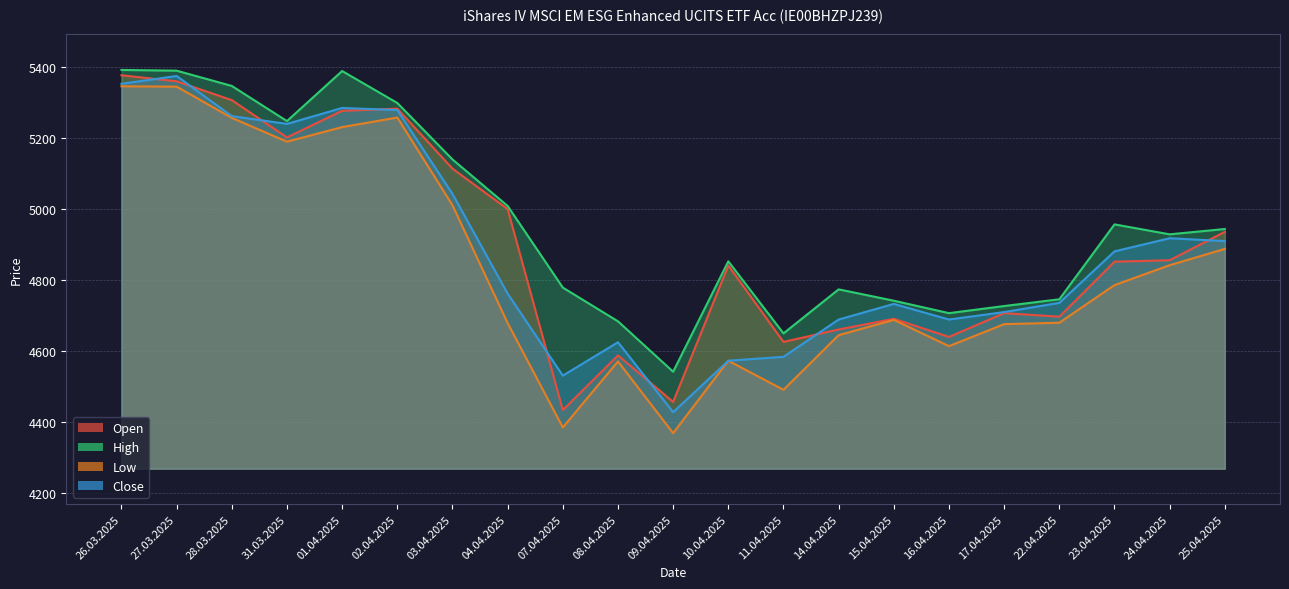

How many series are shown in this chart?

4